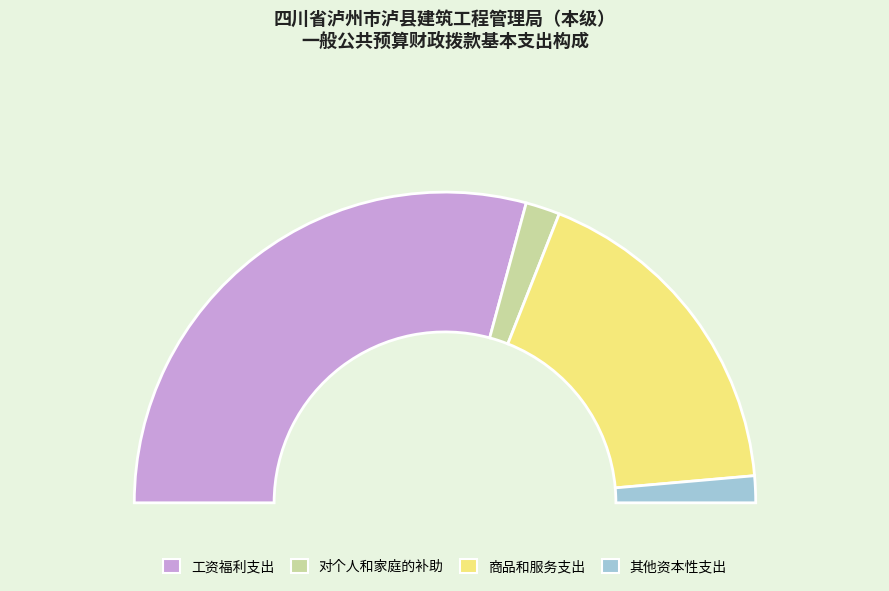

True or false: 商品和服务支出 accounts for 35% of the total.

True